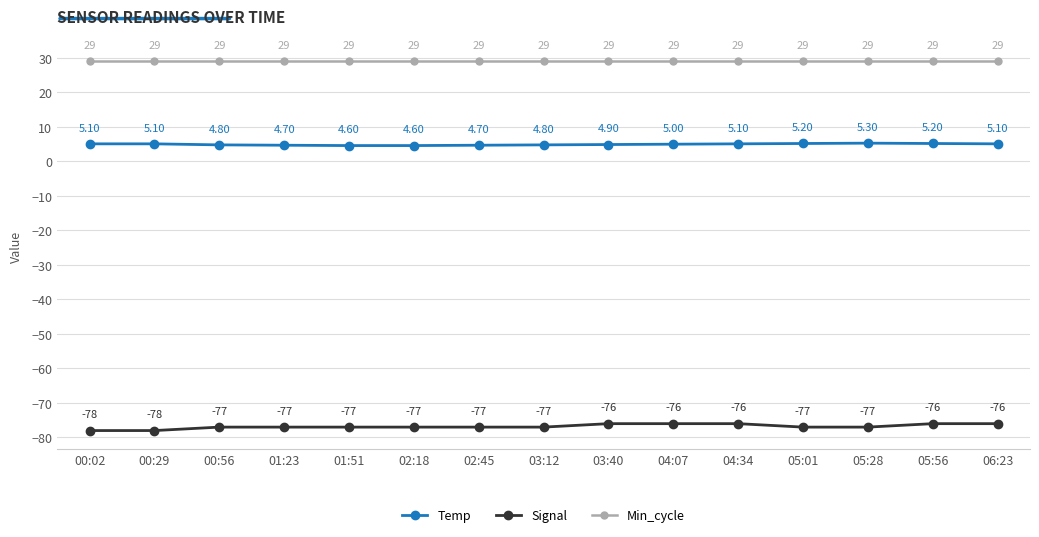

What is the total value across all series at 01:51?

-43.4